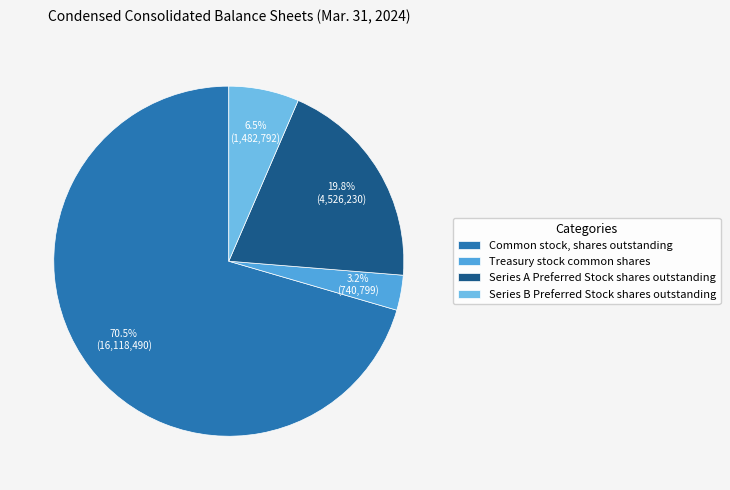

How many slices are in this pie chart?

4